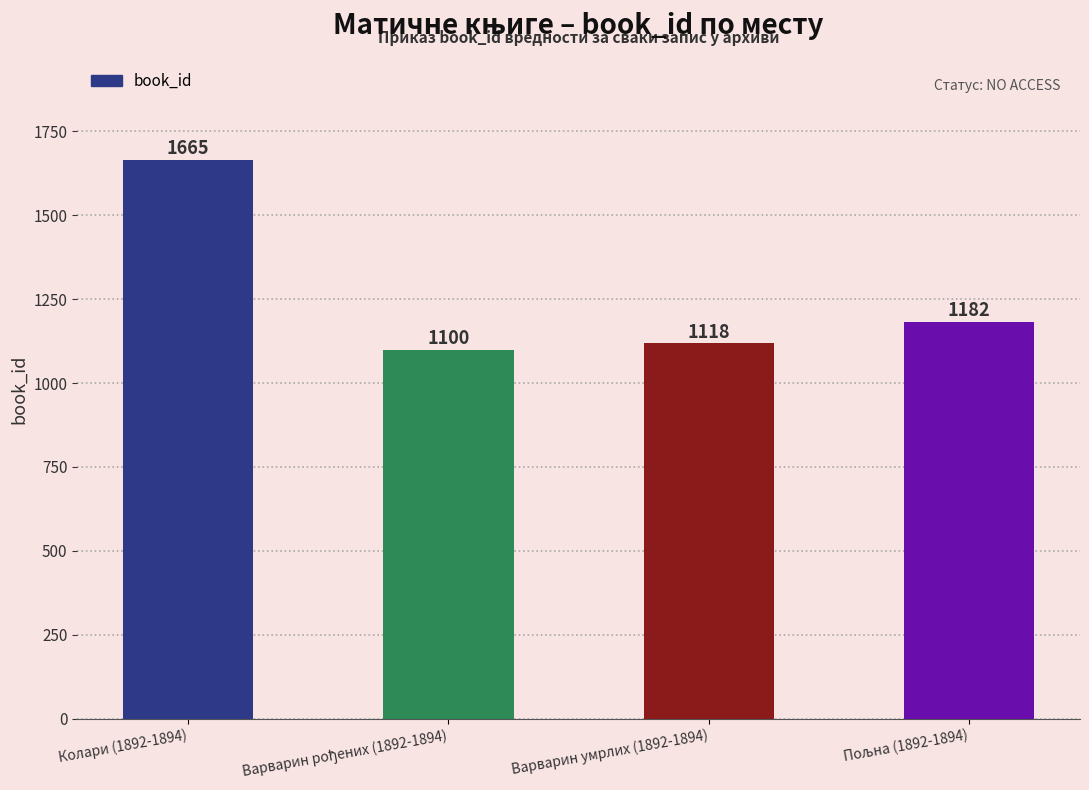

What is the smallest value displayed?

1100